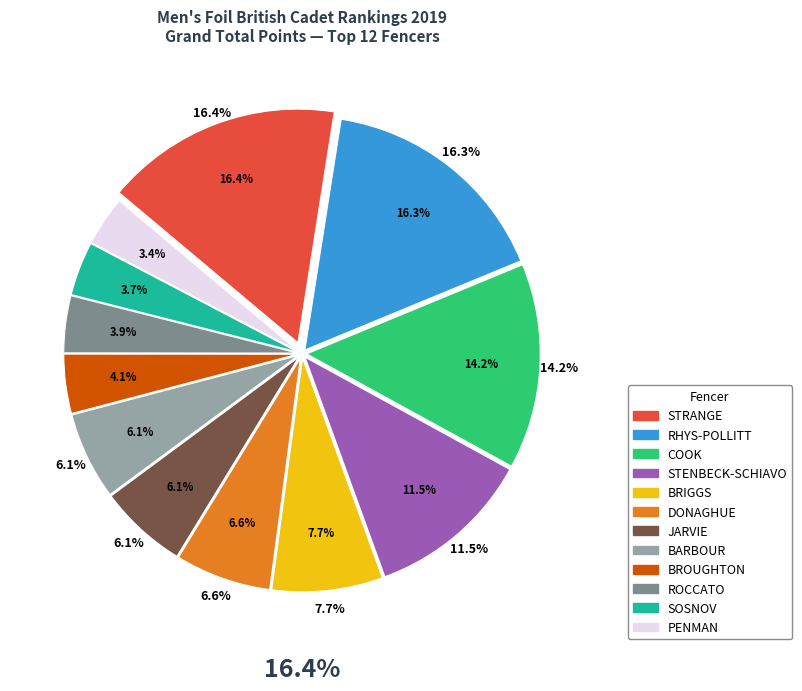

Rank the categories by value from highest to lowest.

STRANGE, RHYS-POLLITT, COOK, STENBECK-SCHIAVO, BRIGGS, DONAGHUE, JARVIE, BARBOUR, BROUGHTON, ROCCATO, SOSNOV, PENMAN